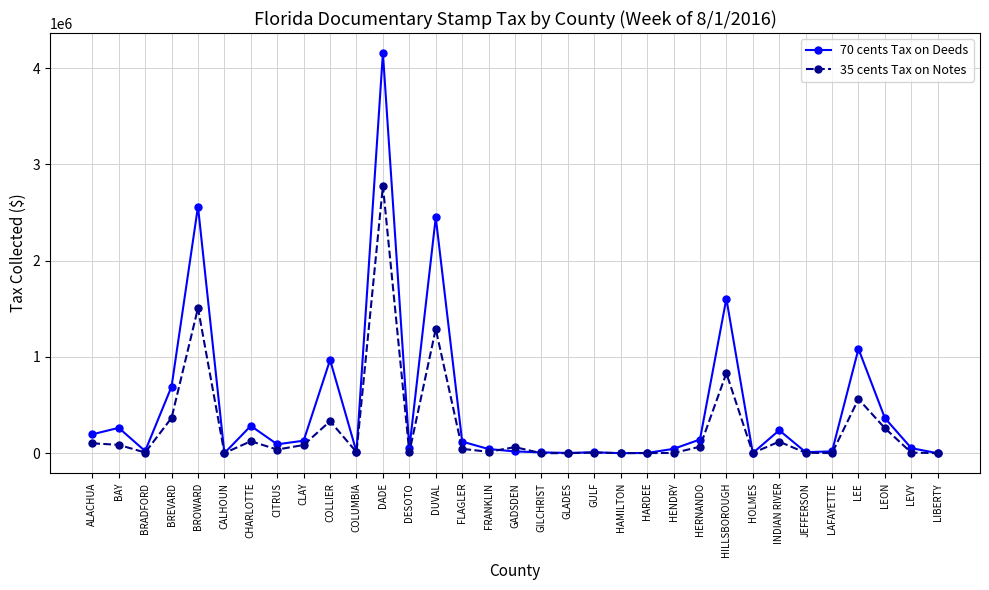

What is the greatest value displayed?

4157661.0